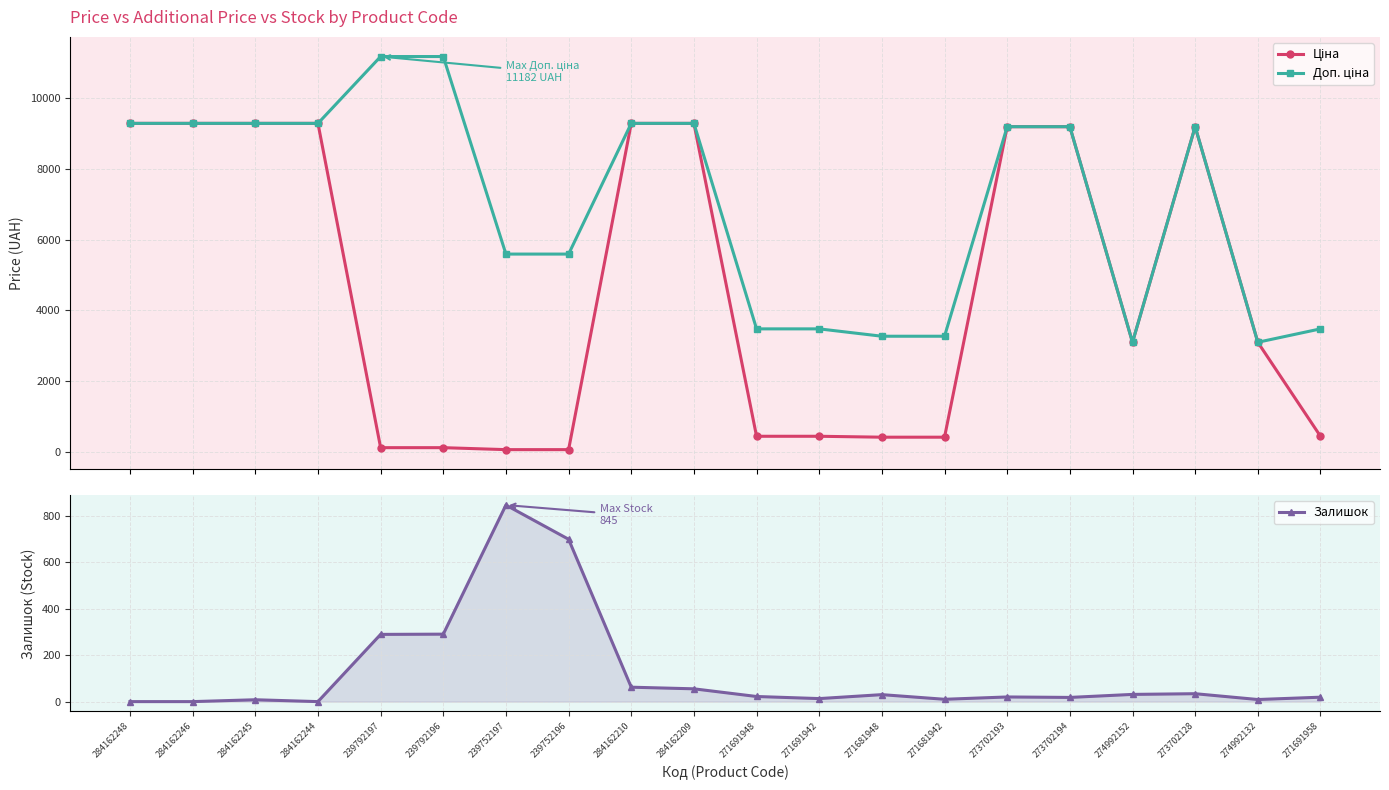

What is the average value of the Доп. ціна series?

7001.1